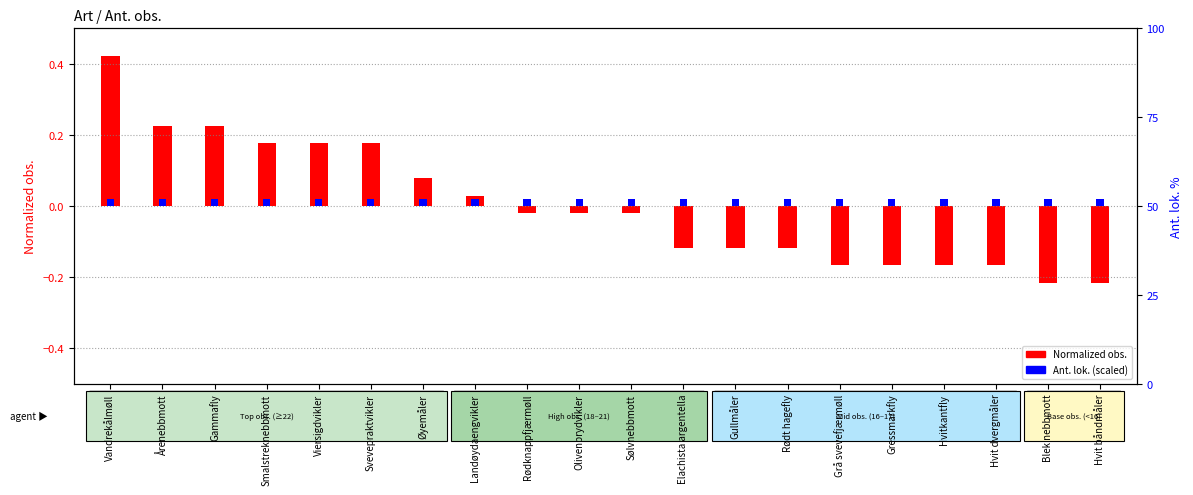

How many values in the Normalized obs. (deviation) series are below 0?

12